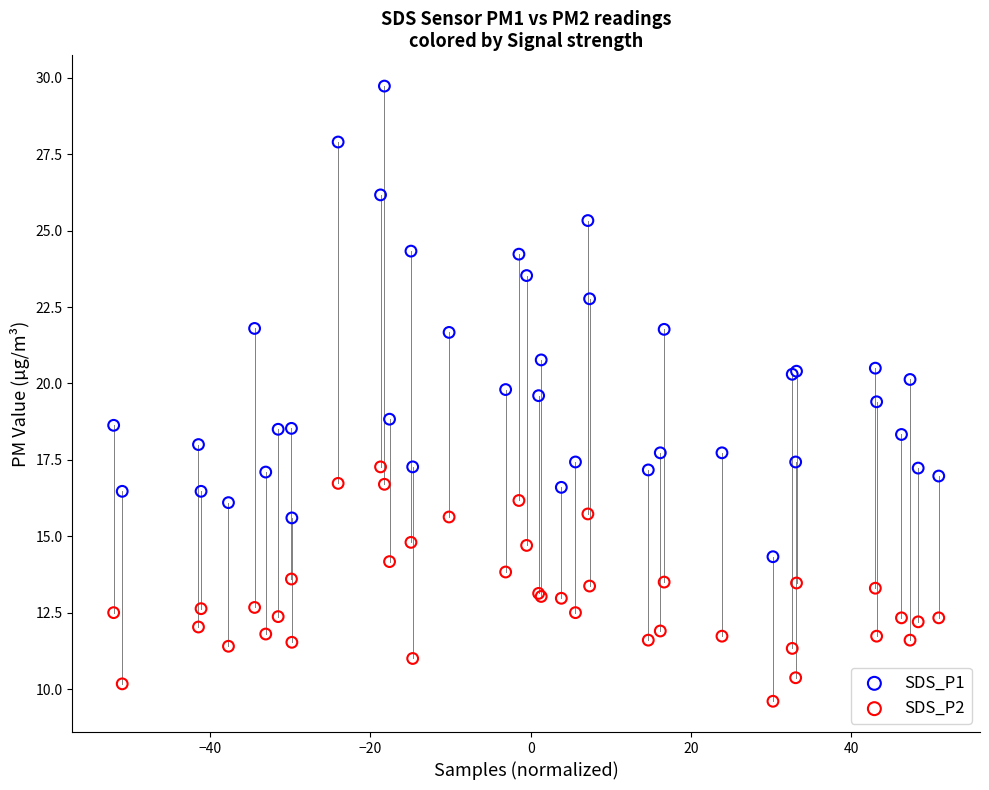

Which series contains the highest Y value?

SDS_P1